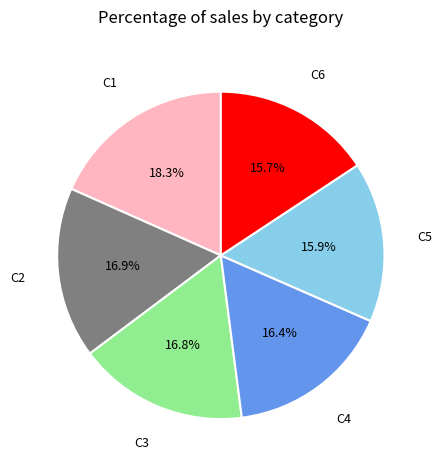

Is there a majority slice in this chart?

No